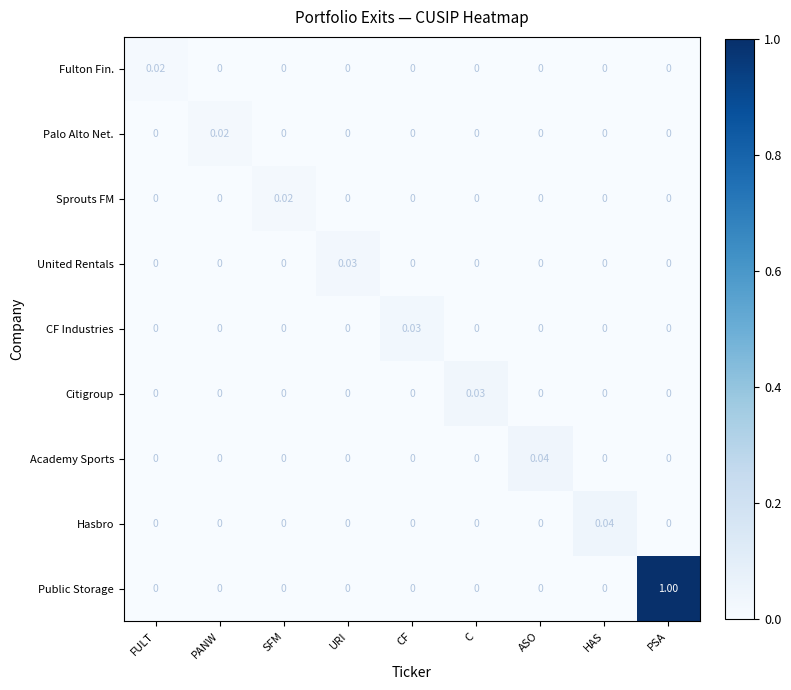

What is the greatest value displayed?

1.0